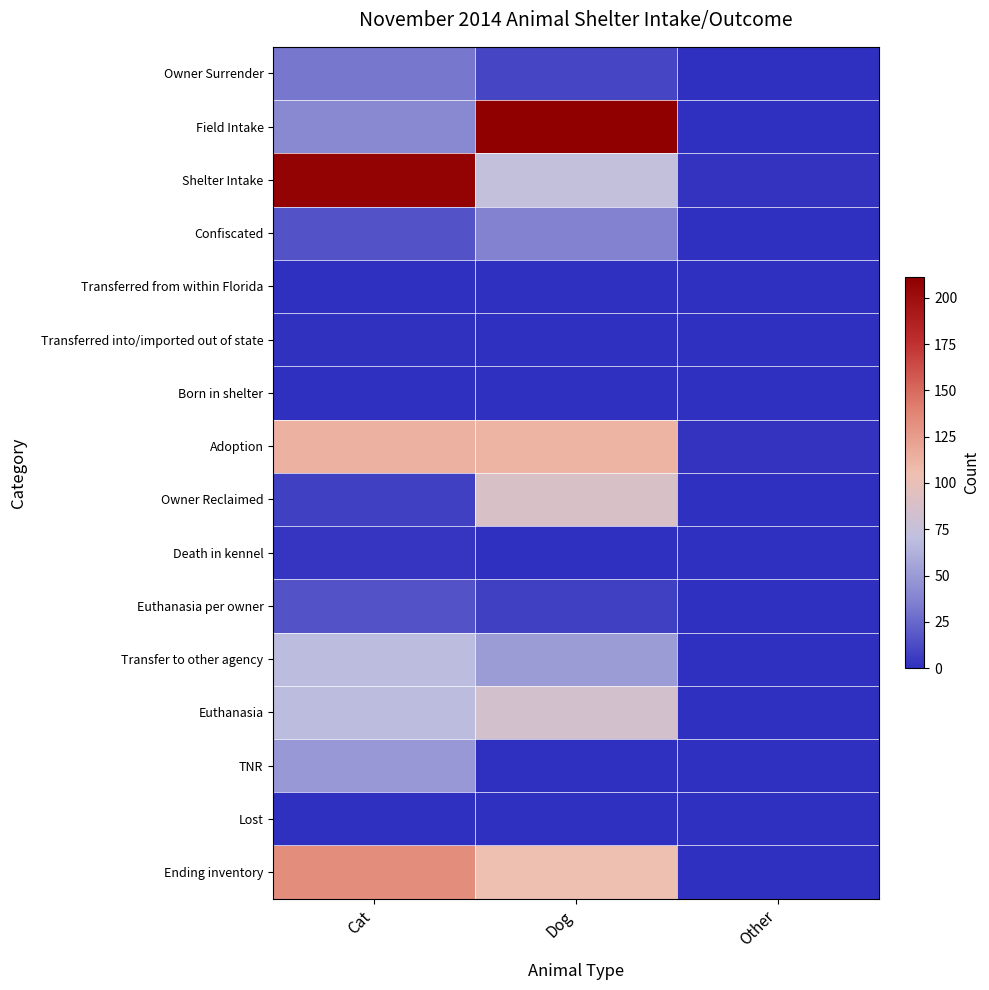

At which category is the sum across all series the highest?

Dog